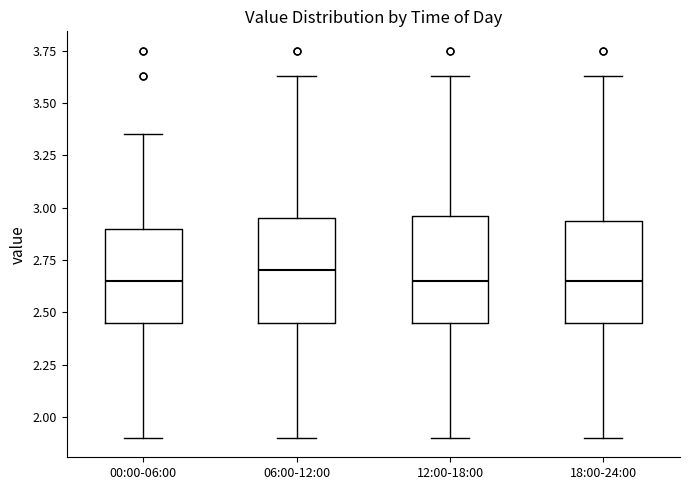

Which box's median line is the highest?

06:00-12:00